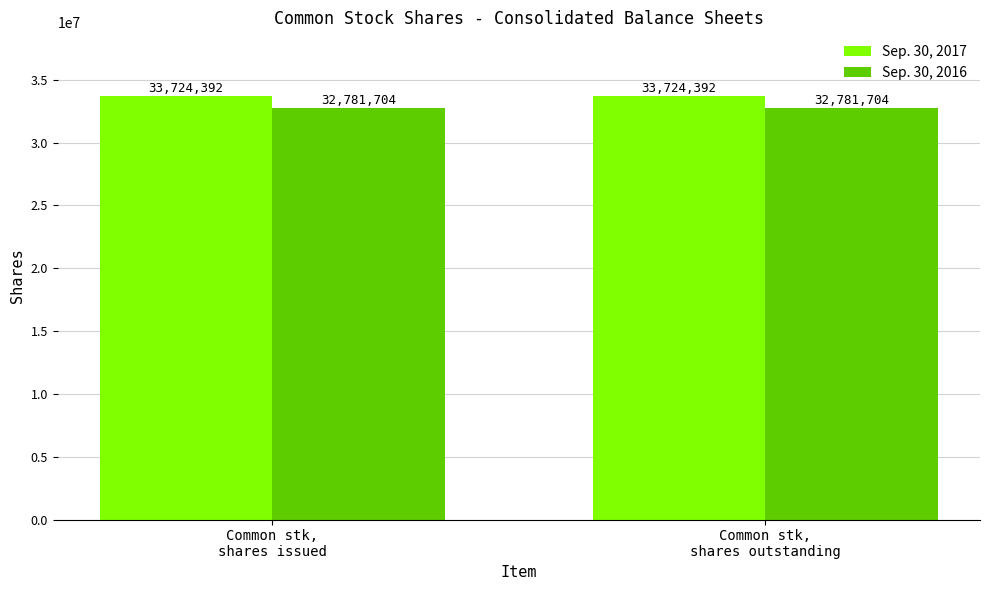

Is it true that Sep. 30, 2016 equals 56737325 at Common stk,
shares issued?

False